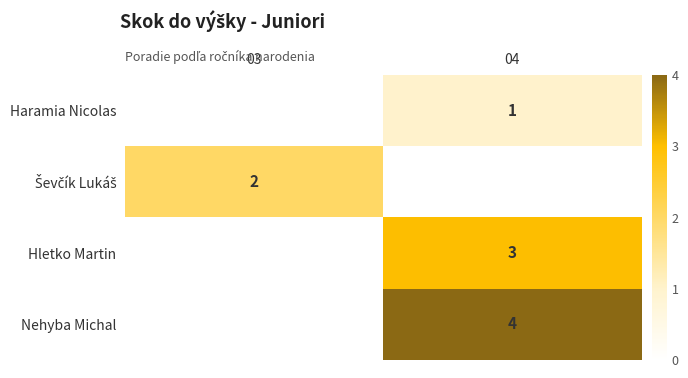

How many values in Hletko Martin are above zero?

1